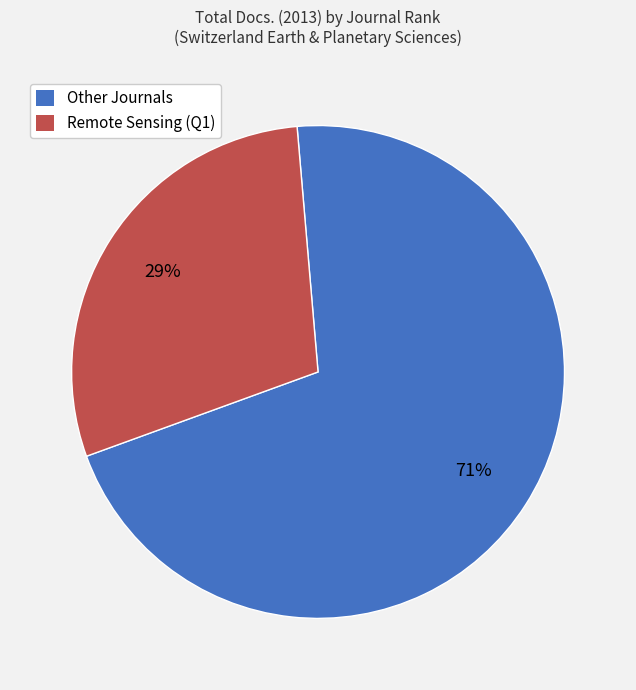

Does any single category account for the majority?

Yes